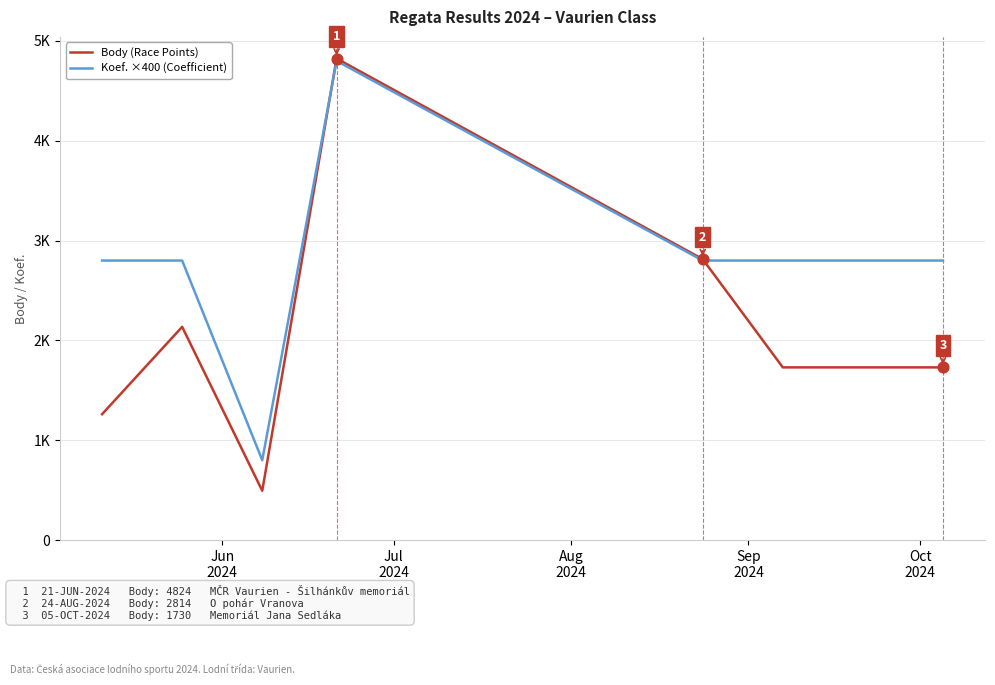

What are all the series names shown in the legend?

Body (Race Points), Koef. ×400 (Coefficient)